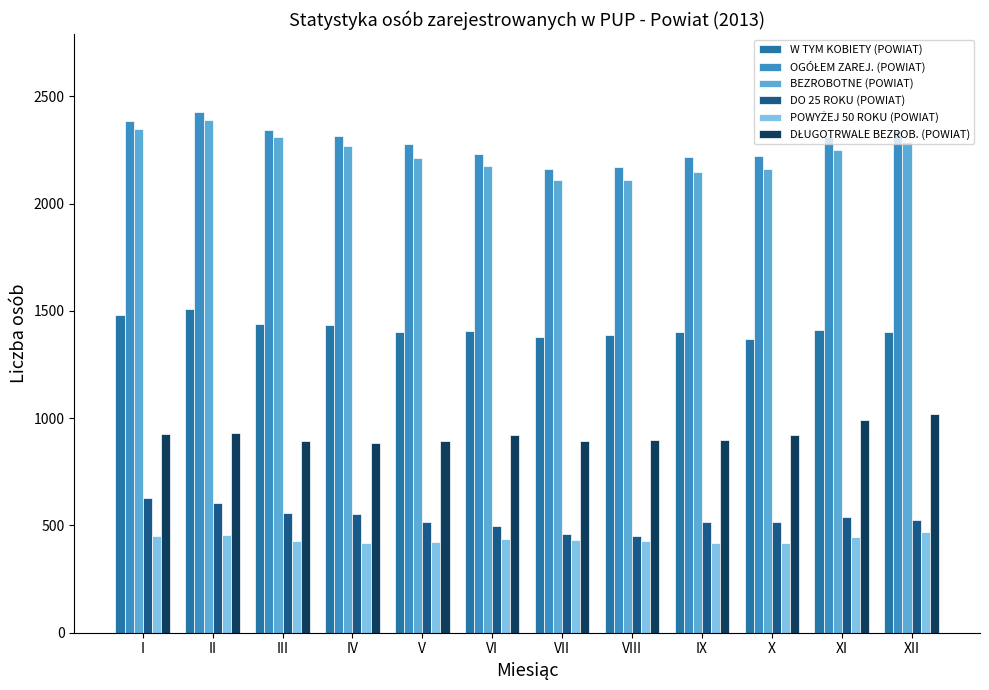

How many values in the BEZROBOTNE (POWIAT) series are below 2249?

6